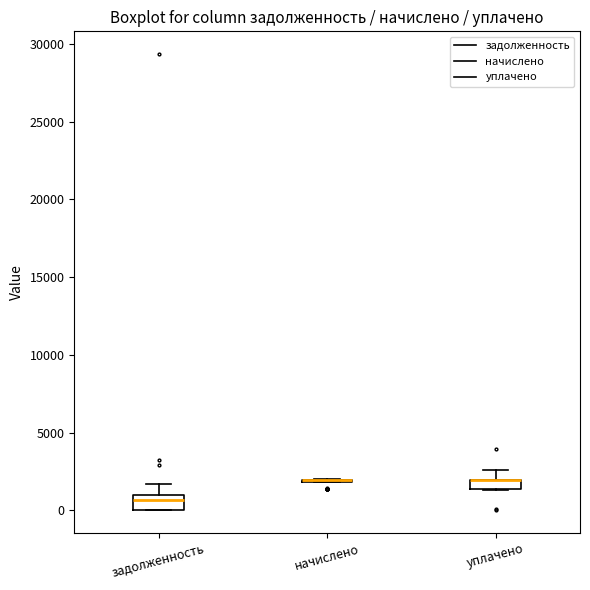

Where is the lower edge of the box for уплачено on the y-axis? The values are not printed on the chart, so give them approximately, as read against the axis.

1500